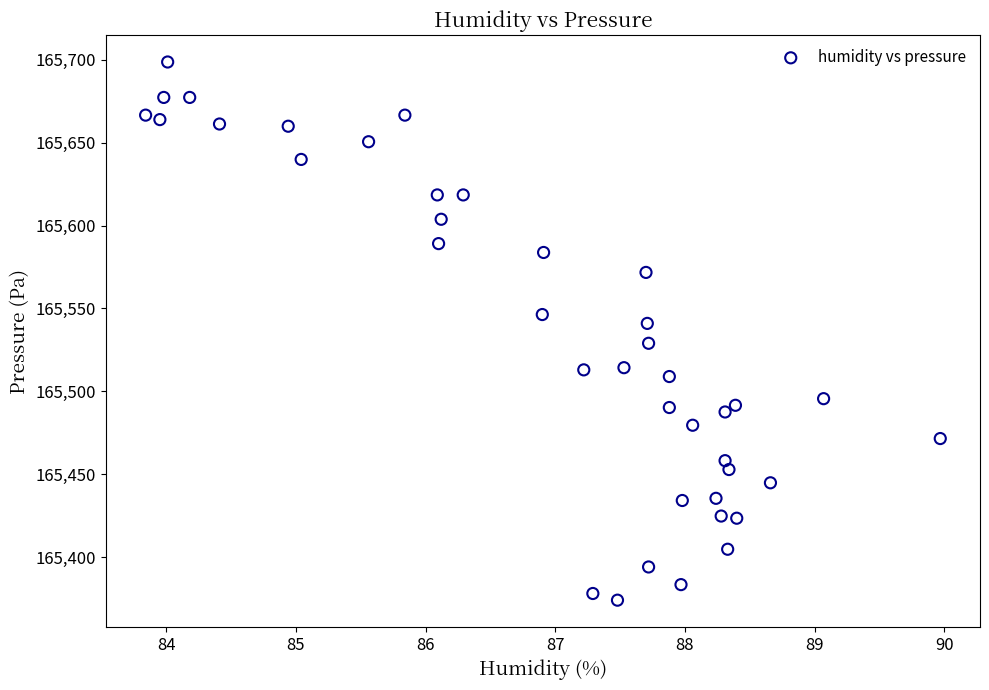

What is the range of X values (max minus min)?

6.1